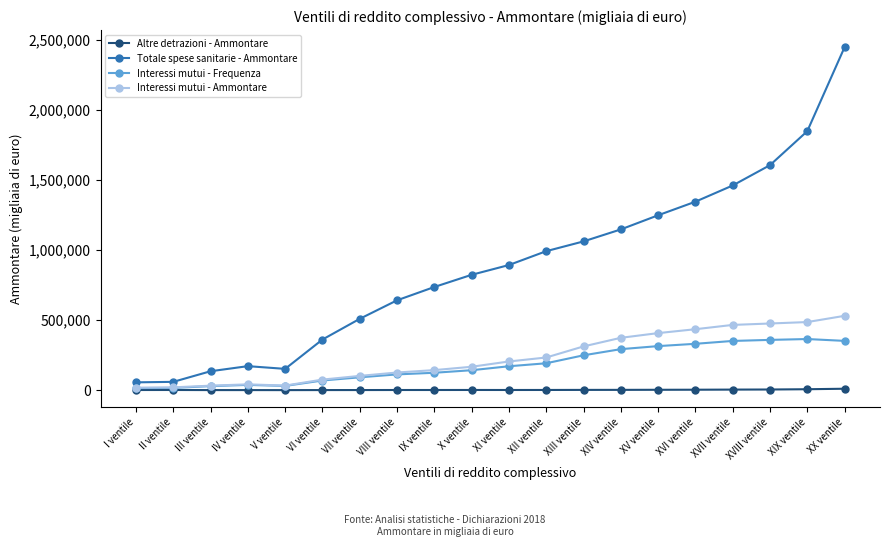

True or false: Interessi mutui - Ammontare and Totale spese sanitarie - Ammontare intersect in this chart.

False